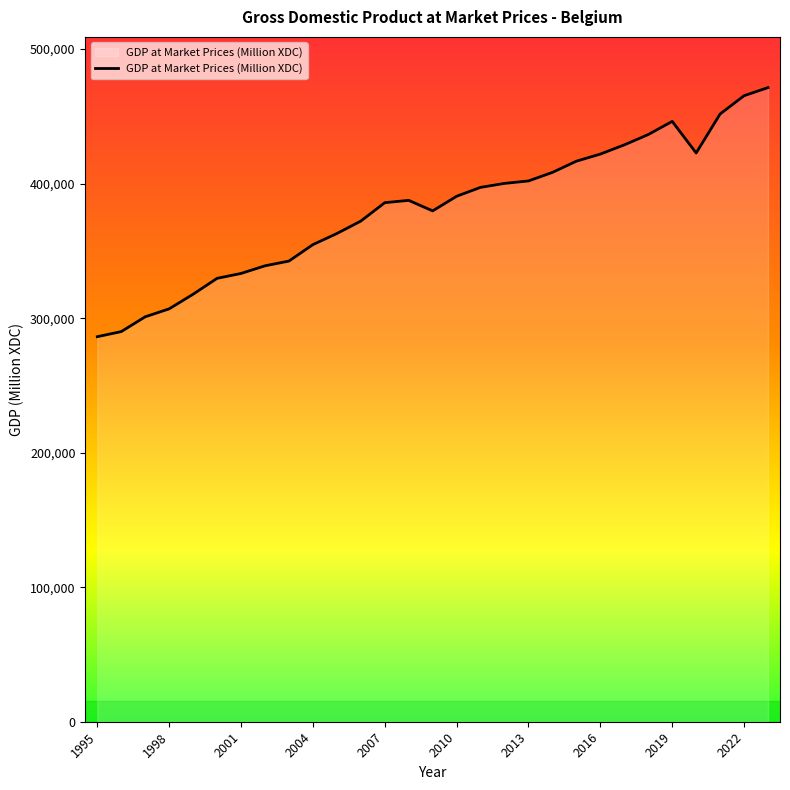

What is the greatest value displayed?

471390.0